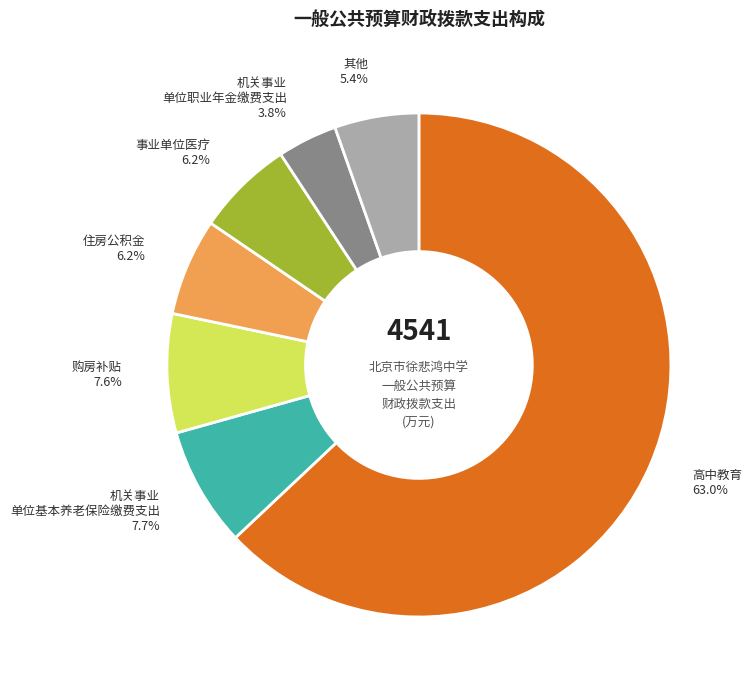

How many slices are in this pie chart?

7